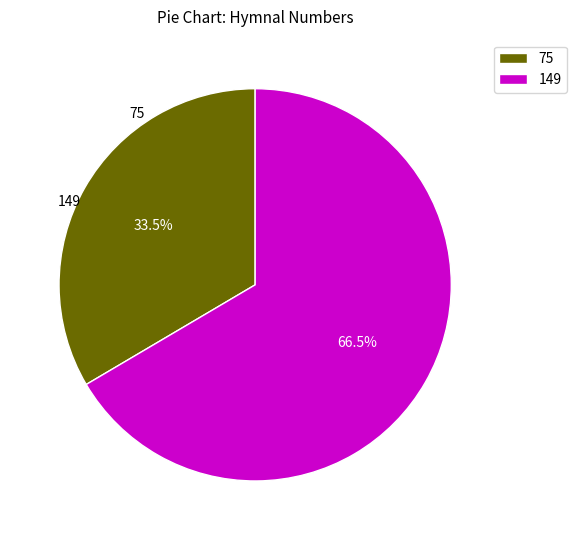

To the nearest percent, what is the average slice percentage?

50%